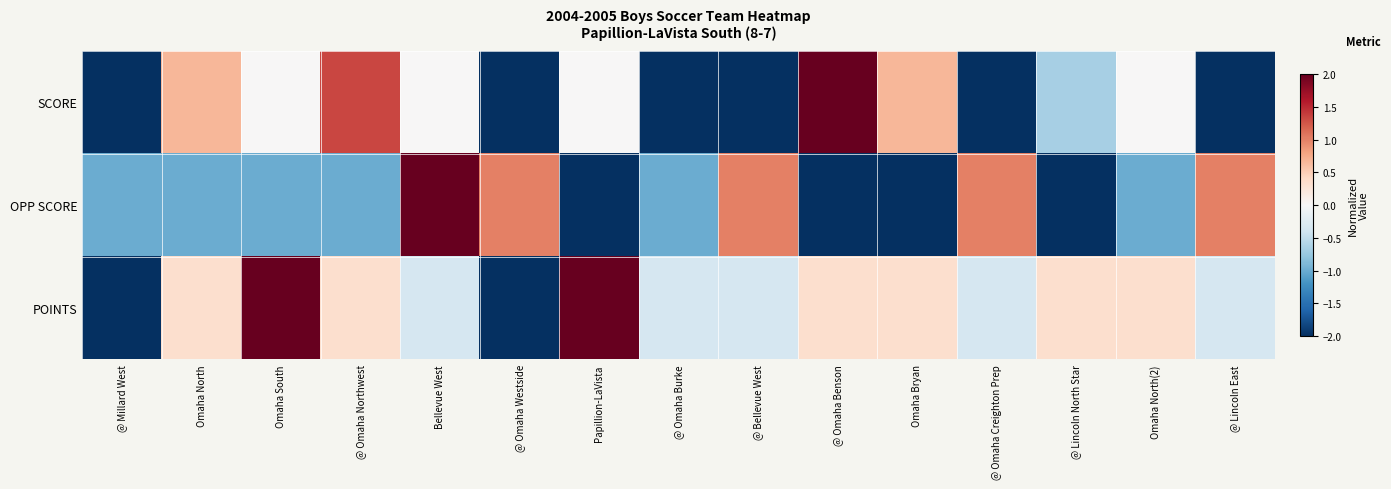

Which series has the widest spread of values?

SCORE